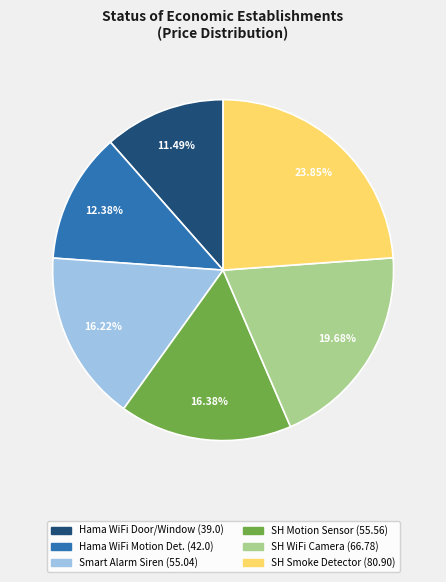

How many segments does this pie chart have?

6